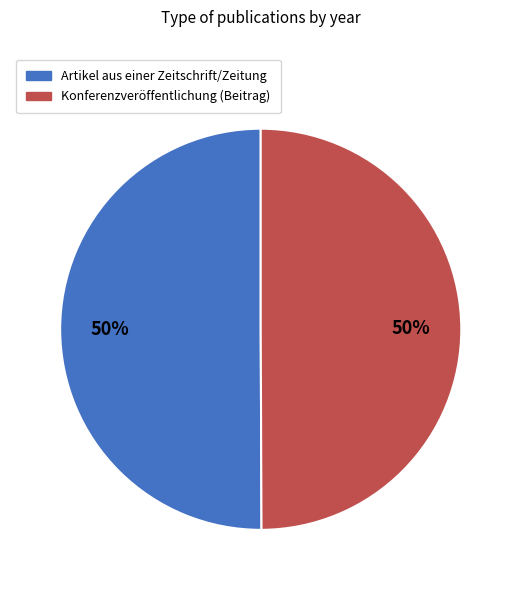

To the nearest percent, what is the average slice percentage?

50%